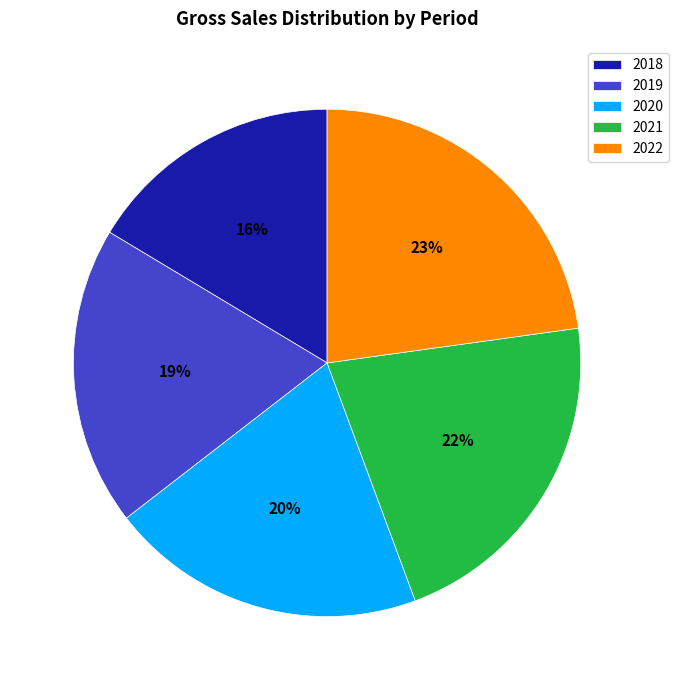

To the nearest percent, what is the average slice percentage?

20%